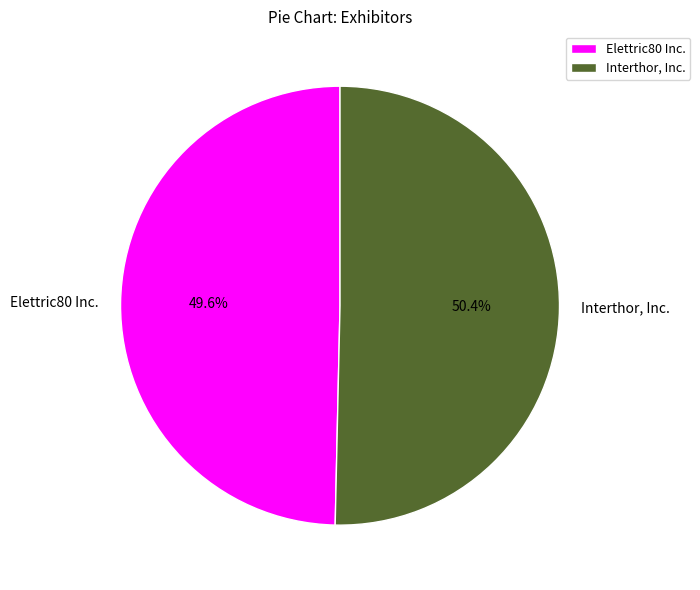

What is the majority slice?

Interthor, Inc.